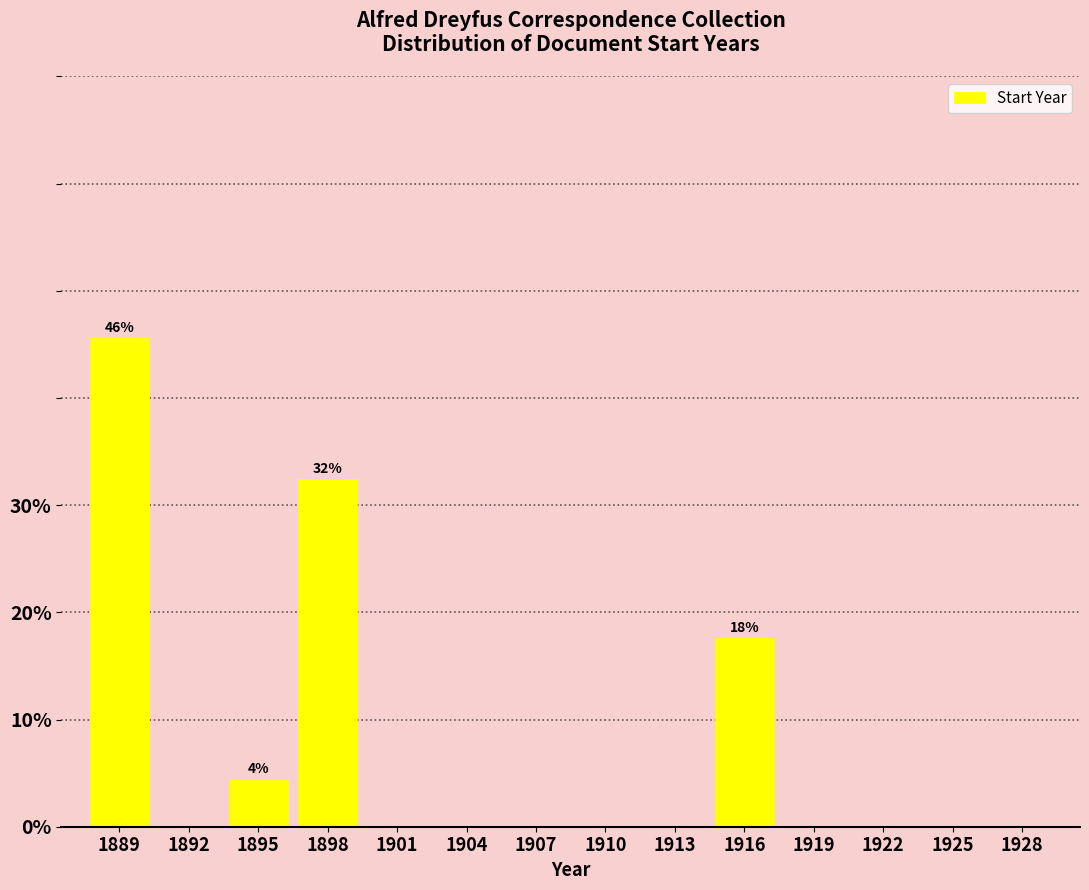

Reading left to right, transcribe all the data shown in this chart.

1889=45.6	1892=0.0	1895=4.4	1898=32.4	1901=0.0	1904=0.0	1907=0.0	1910=0.0	1913=0.0	1916=17.6	1919=0.0	1922=0.0	1925=0.0	1928=0.0